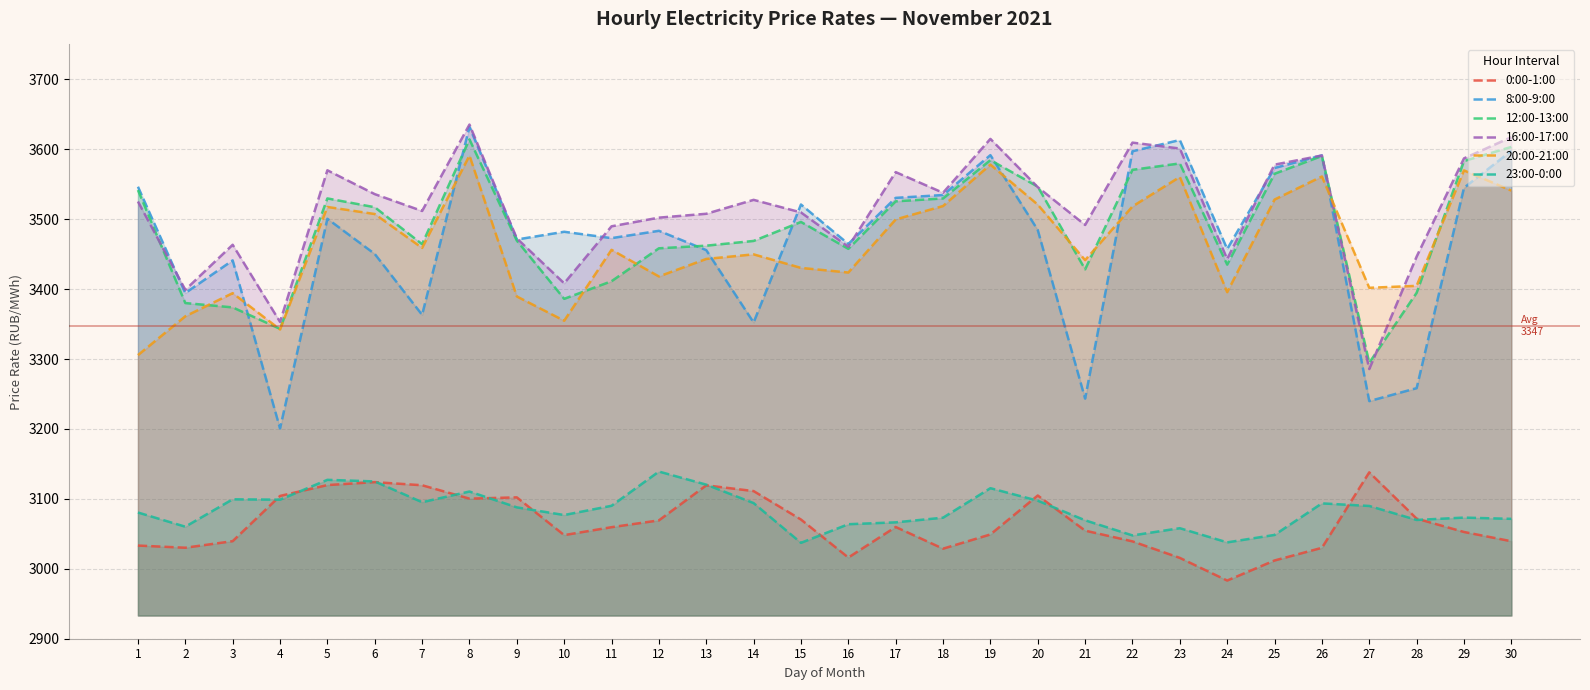

How many intersections are there between 8:00-9:00 and 20:00-21:00?

8